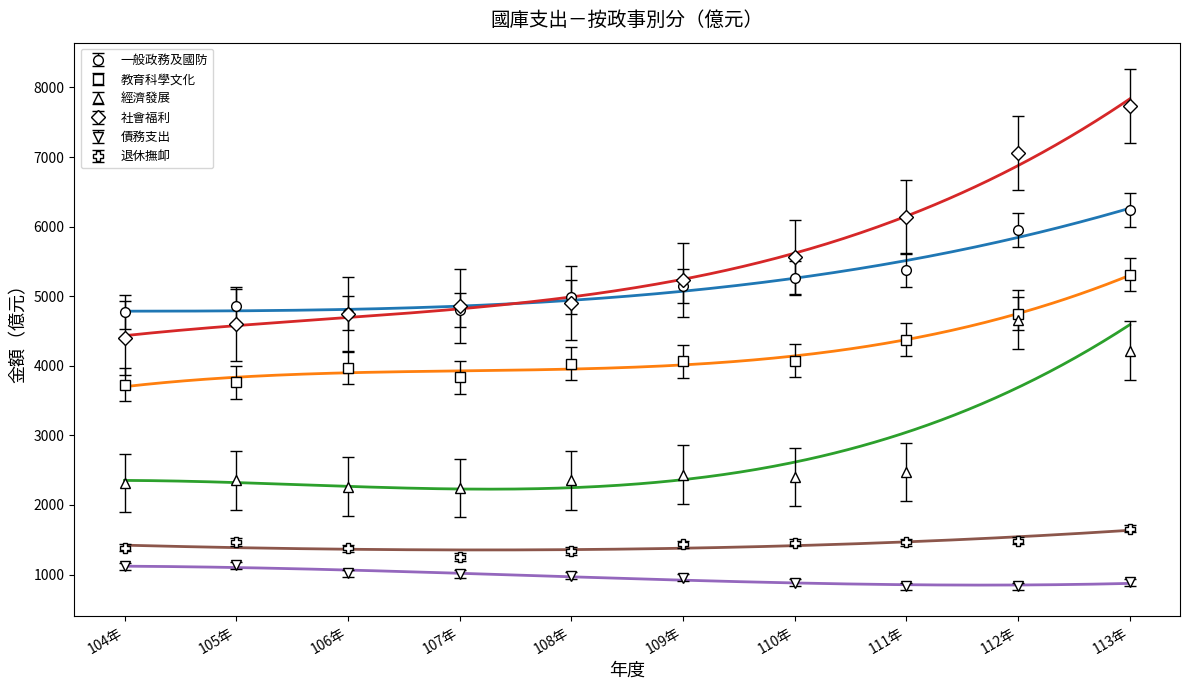

At which category does the chart reach its minimum across all series?

111年